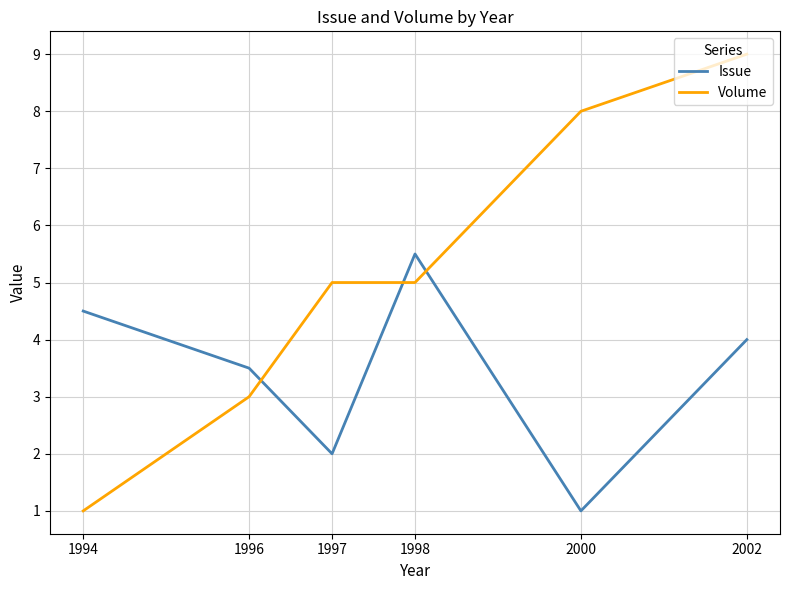

Read the Issue value at 1994.

4.5